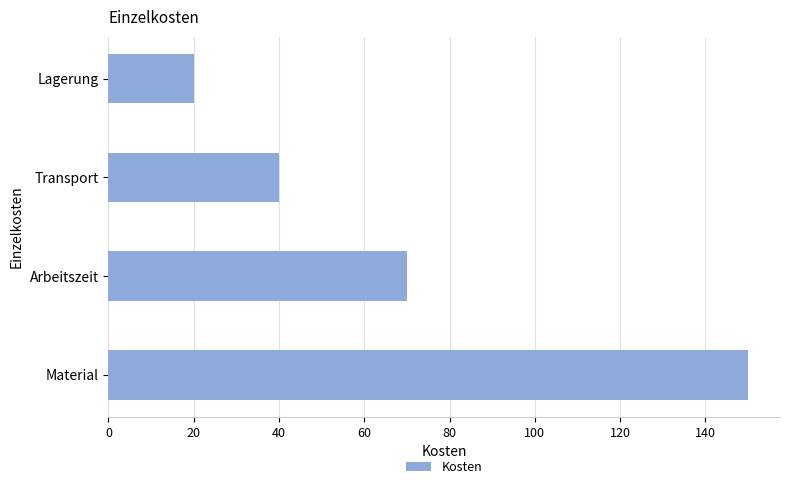

Approximately how many times larger is the value at Transport compared to Arbeitszeit?

0.6